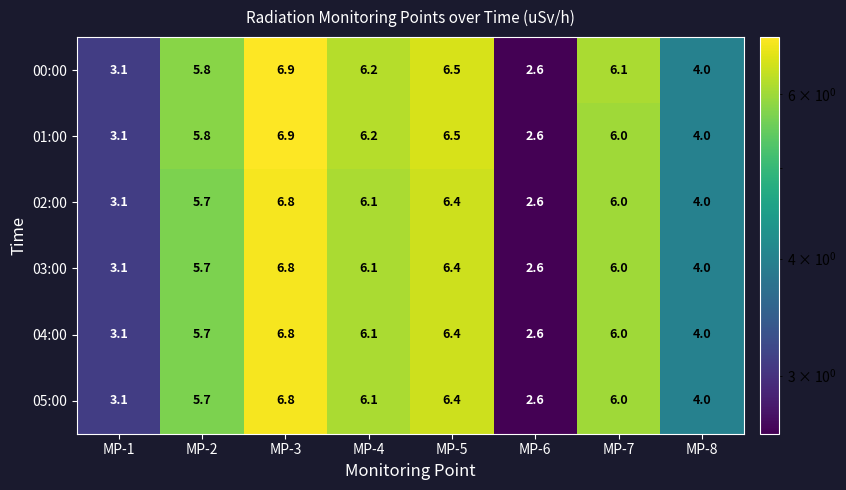

How many data points in 03:00 are less than 6?

4